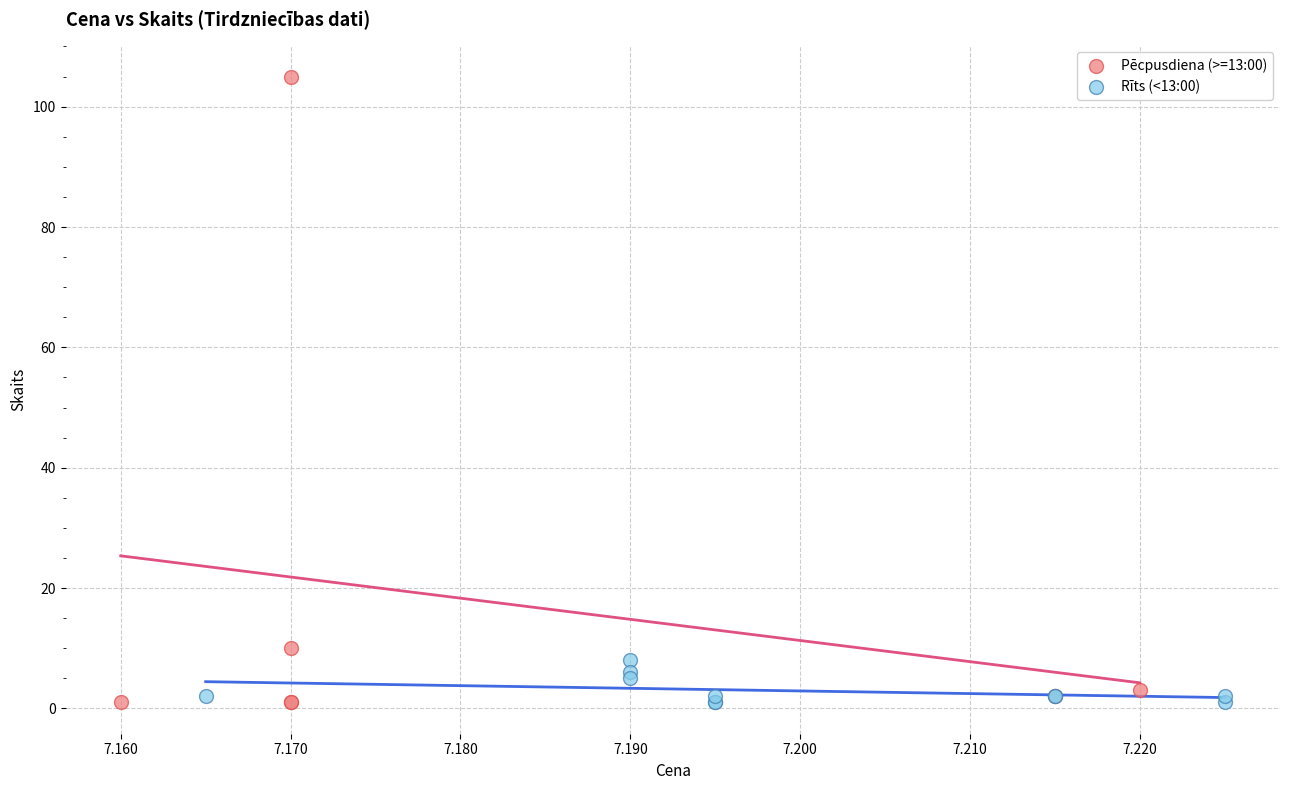

What are all the series names shown in the legend?

Pēcpusdiena (>=13:00), Rīts (<13:00)